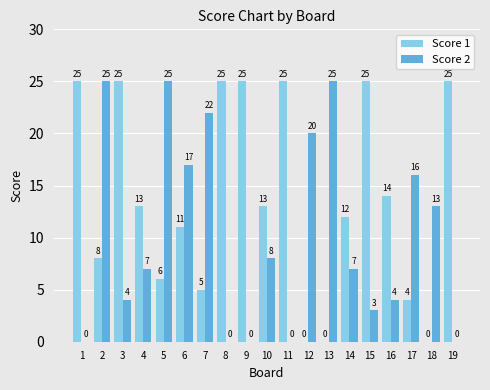

What is the maximum value shown in the chart?

25